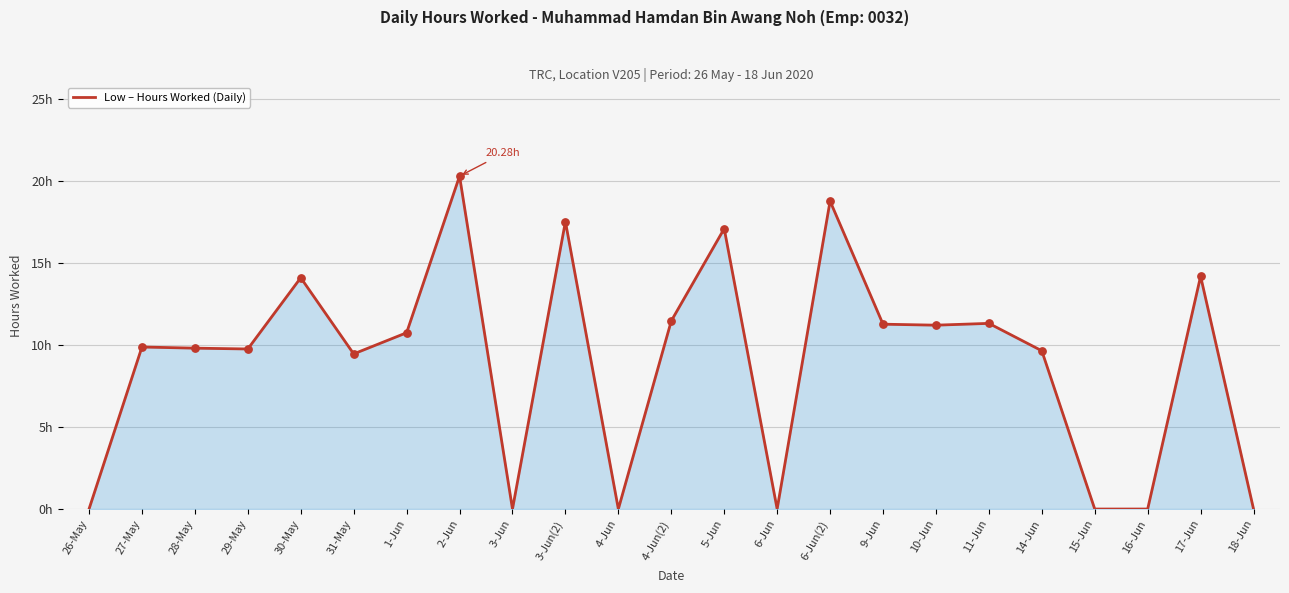

Approximately how many times larger is the value at 27-May compared to 30-May?

0.7